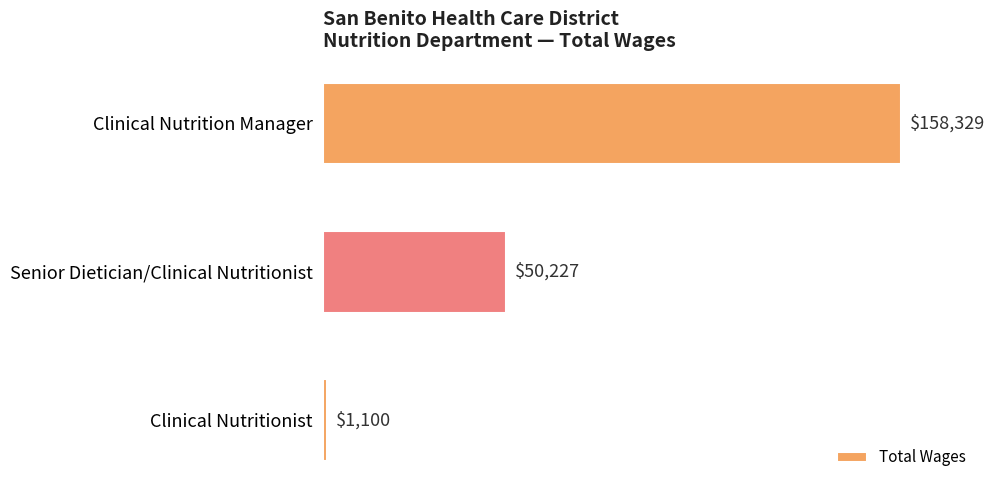

How many data points are less than 50227?

1